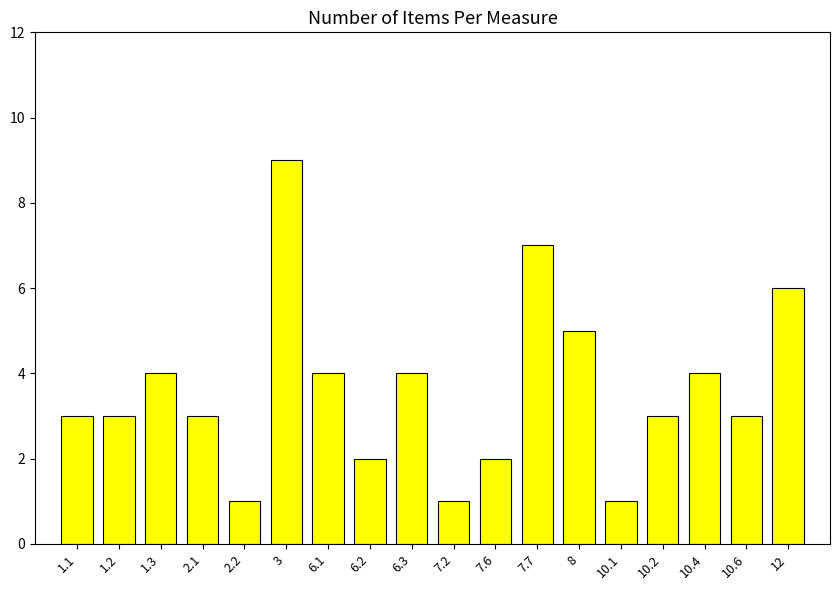

How many distinct data groups are displayed?

1